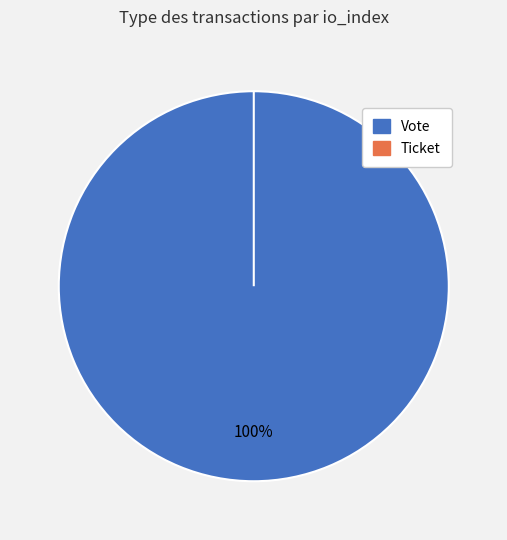

Which category has the biggest portion of the pie?

Vote